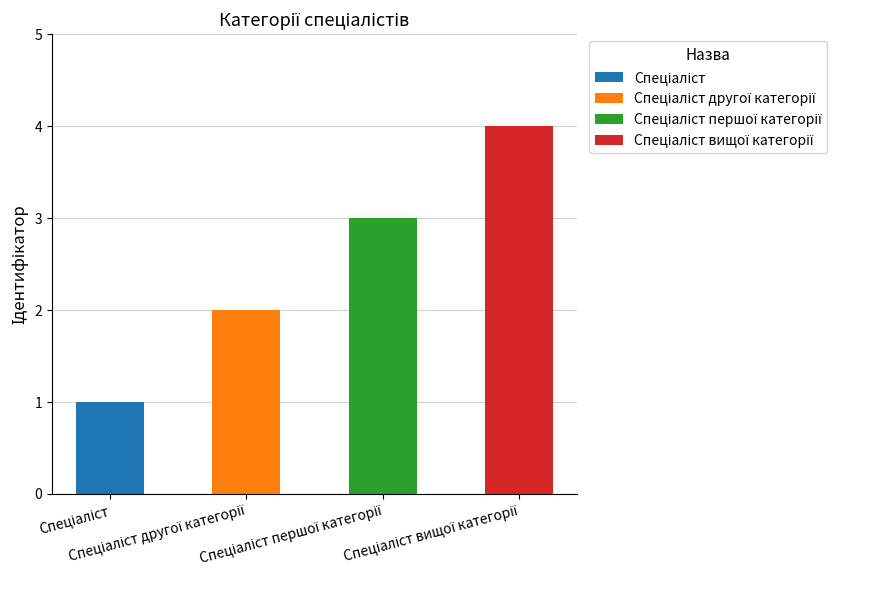

True or false: the data shows 3 at Спеціаліст першої категорії.

True